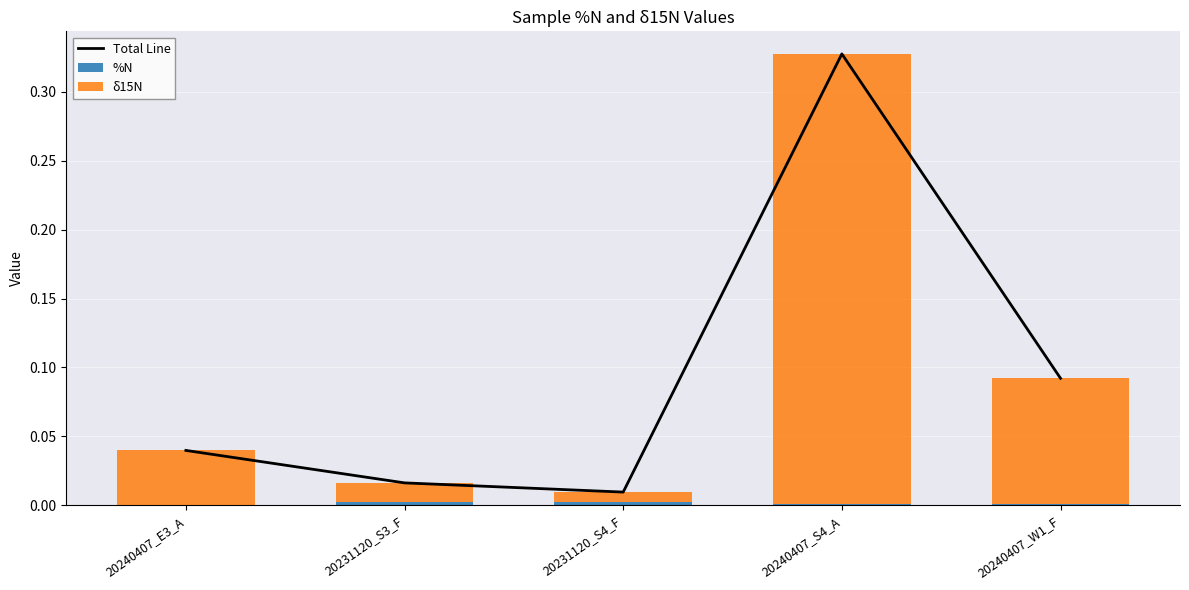

Which category has the highest value in the Total Line series?

20240407_S4_A